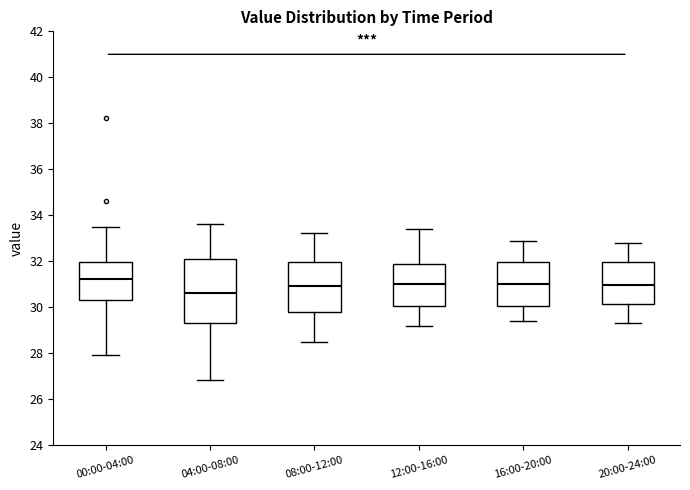

Which box's median line is the lowest?

04:00-08:00